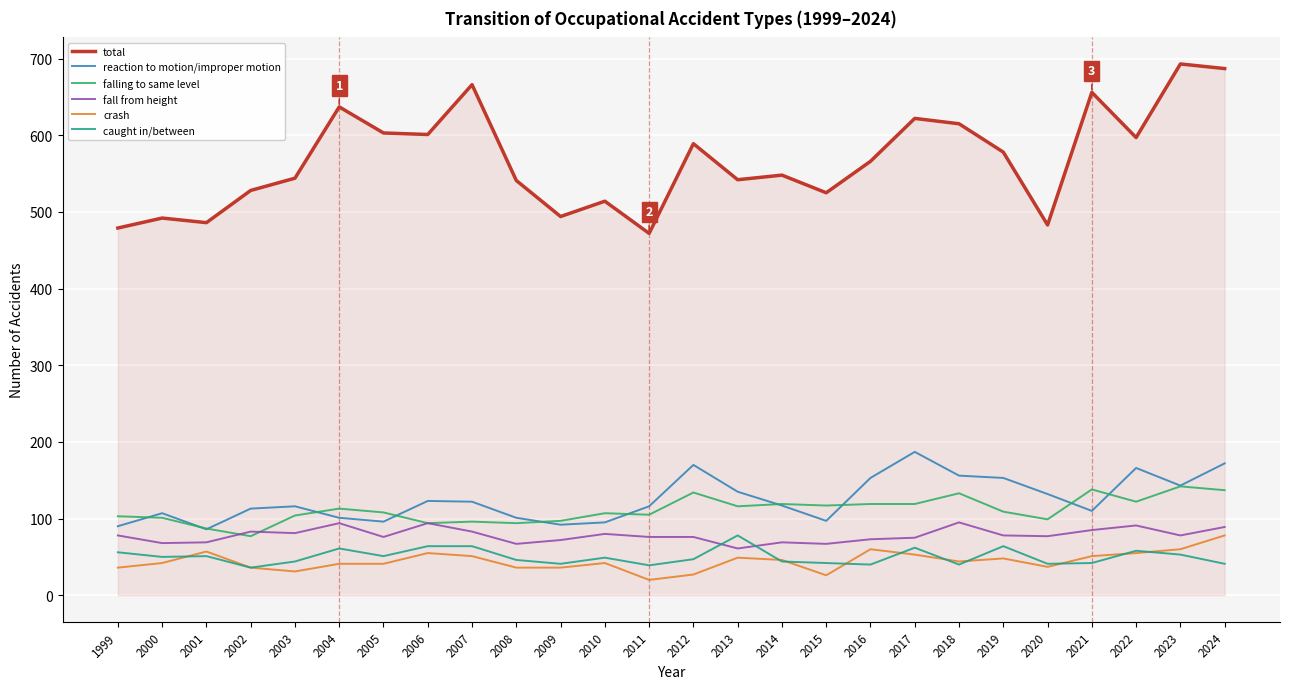

At how many categories does at least one series exceed 291?

26